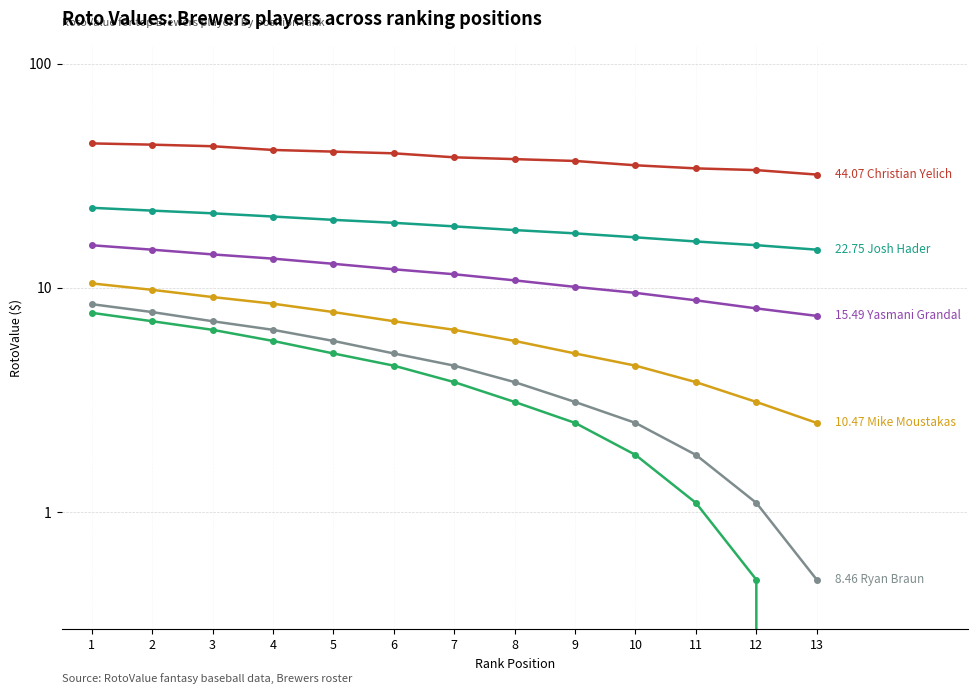

The value of Yasmani Grandal at 10 is 3.0. True or false?

False